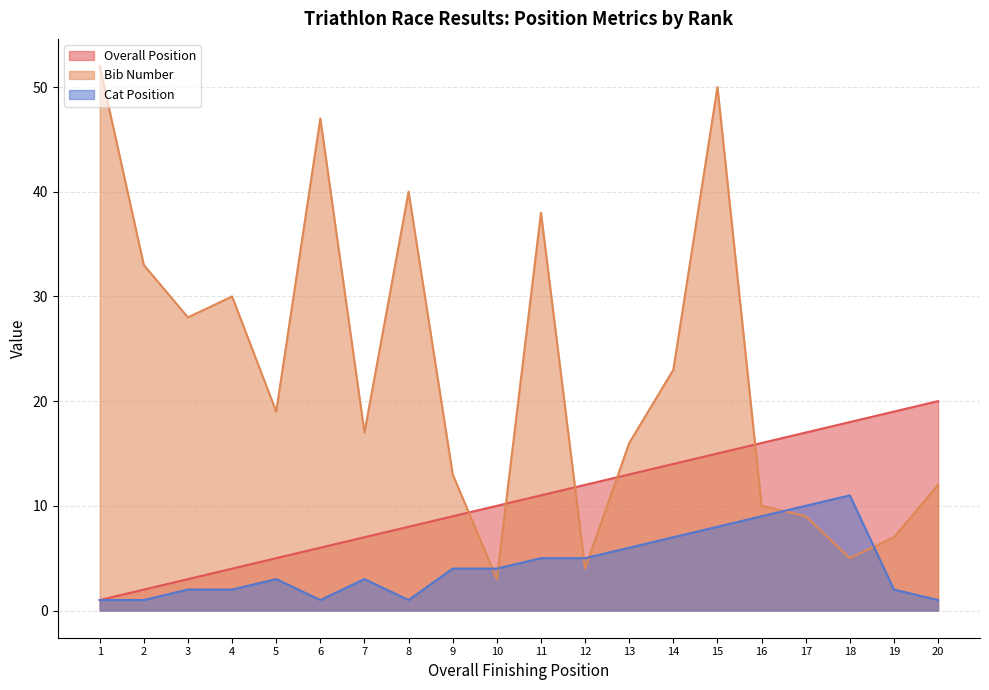

Reading left to right, extract all data points from this chart.

Overall Position: 1	2	3	4	5	6	7	8	9	10	11	12	13	14	15	16	17	18	19	20
Bib Number: 52	33	28	30	19	47	17	40	13	3	38	4	16	23	50	10	9	5	7	12
Cat Position: 1	1	2	2	3	1	3	1	4	4	5	5	6	7	8	9	10	11	2	1